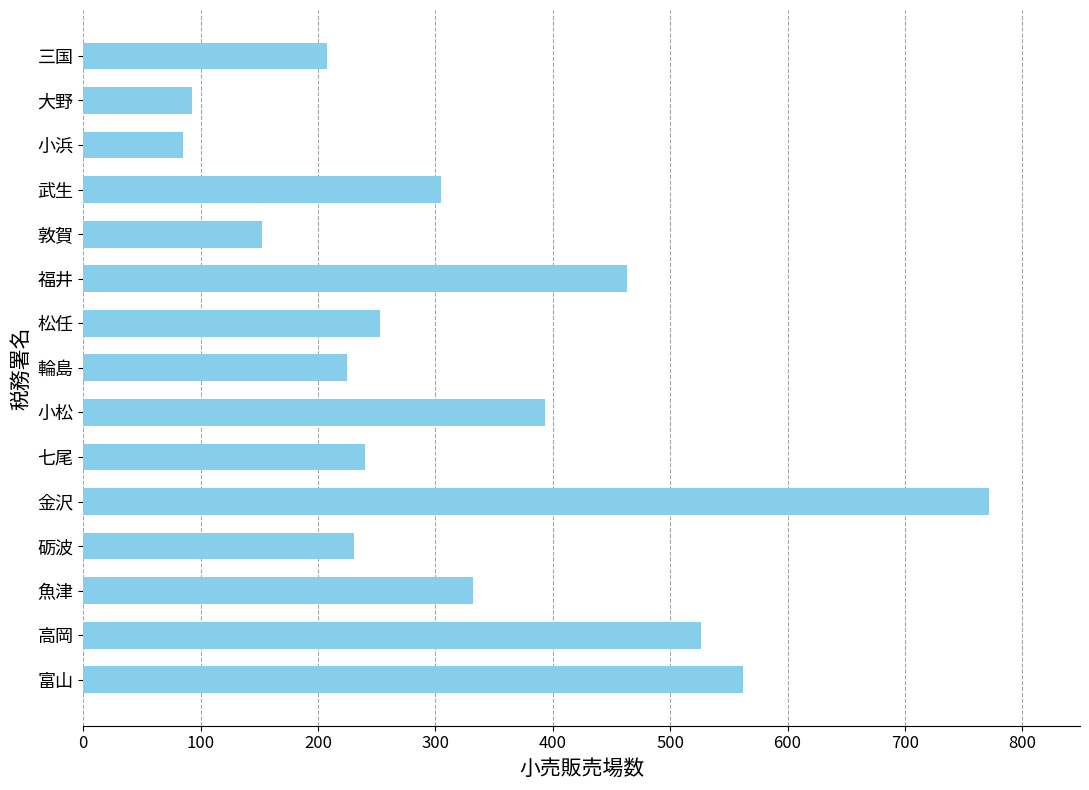

Reading bottom to top, what are all the values shown in this chart?

富山=562	高岡=526	魚津=332	砺波=231	金沢=772	七尾=240	小松=393	輪島=225	松任=253	福井=463	敦賀=152	武生=305	小浜=85	大野=93	三国=208